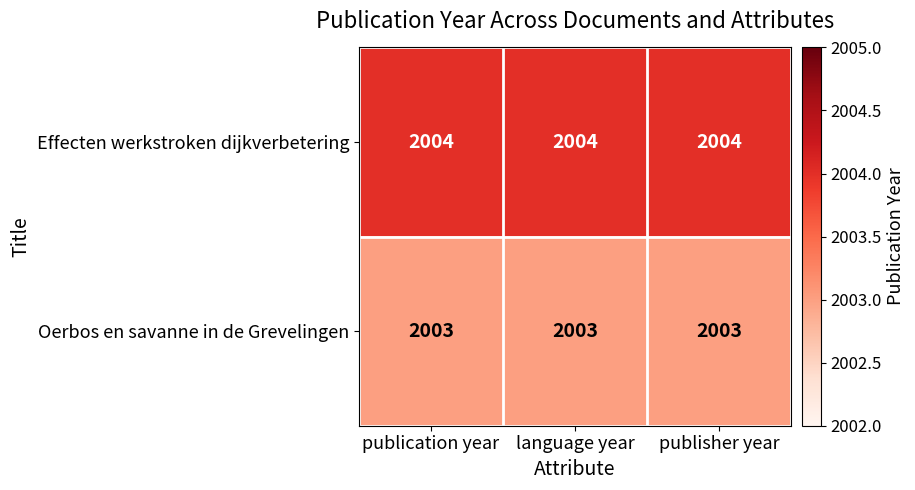

Count the number of categories in the chart.

3